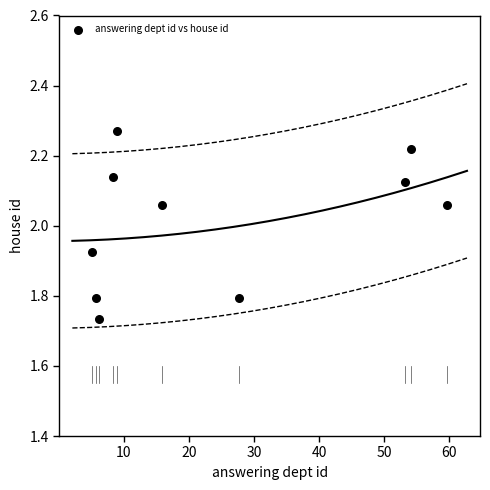

What is the average Y value?

2.0